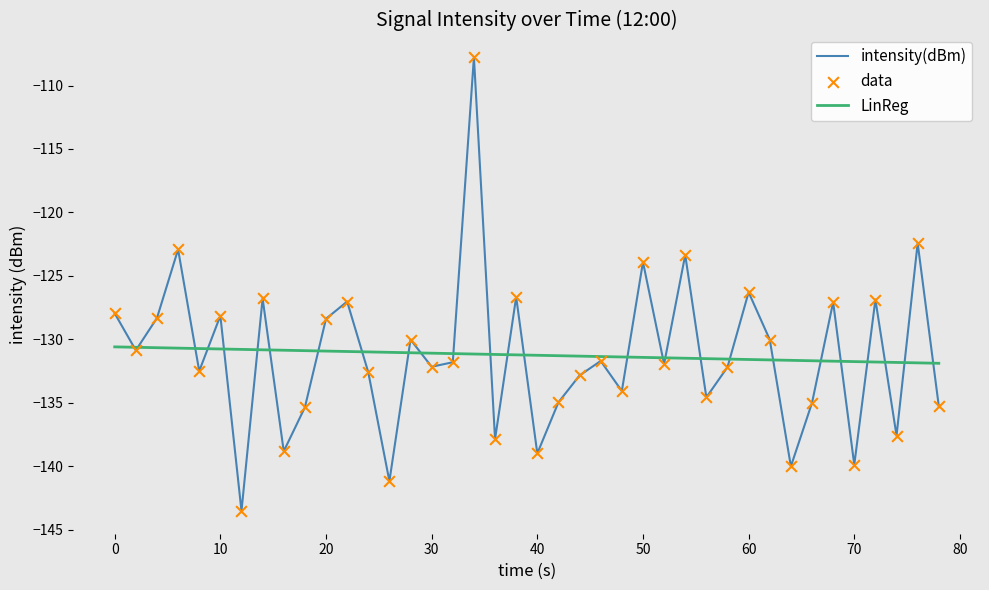

The value of intensity(dBm) at 60 is -217.4. True or false?

False